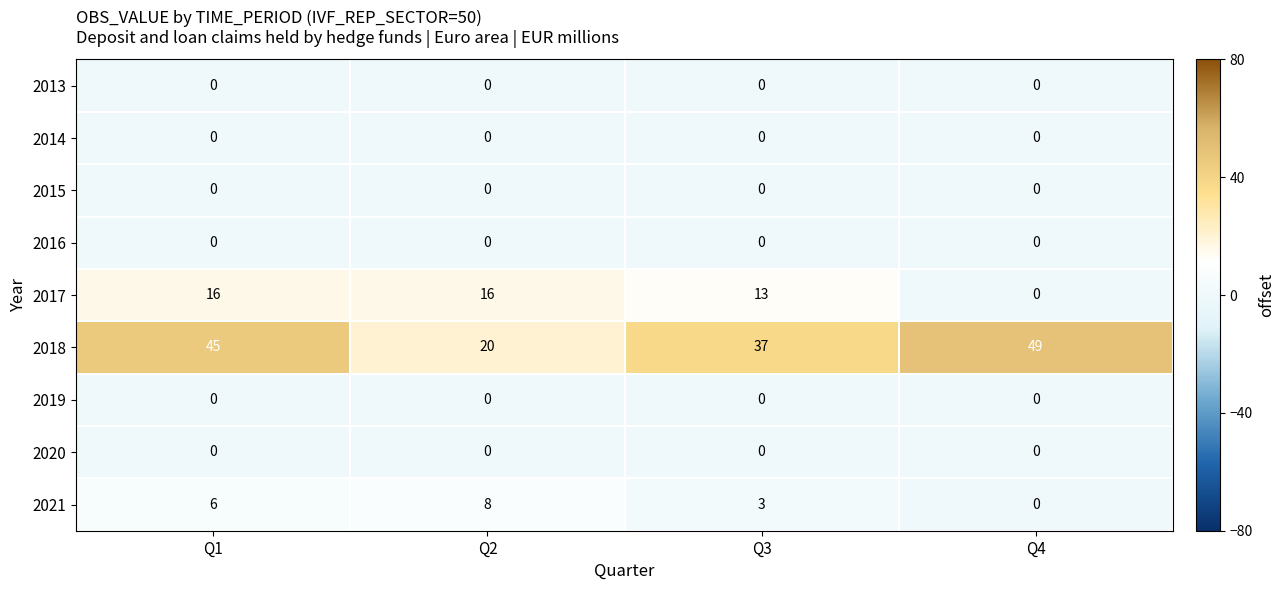

The value of 2020 at Q1 is 0. True or false?

True